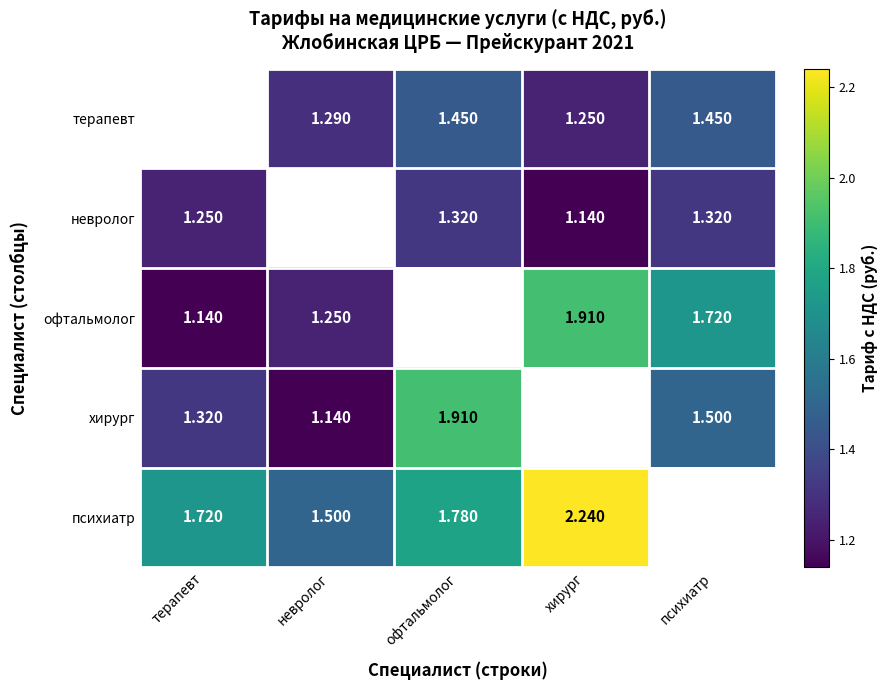

Which series has the largest total across all categories?

психиатр